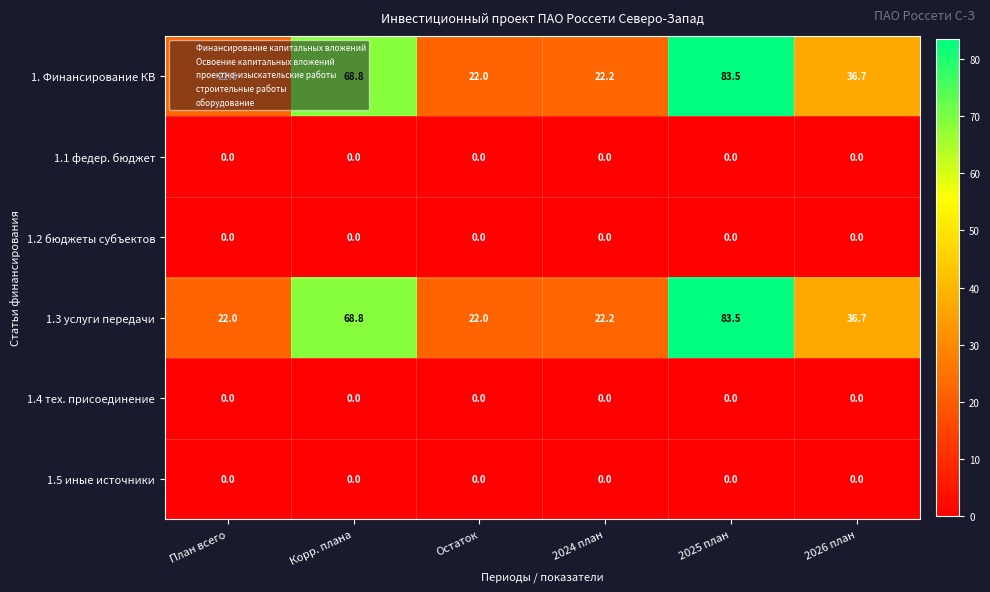

What is the maximum value shown in the chart?

83.5